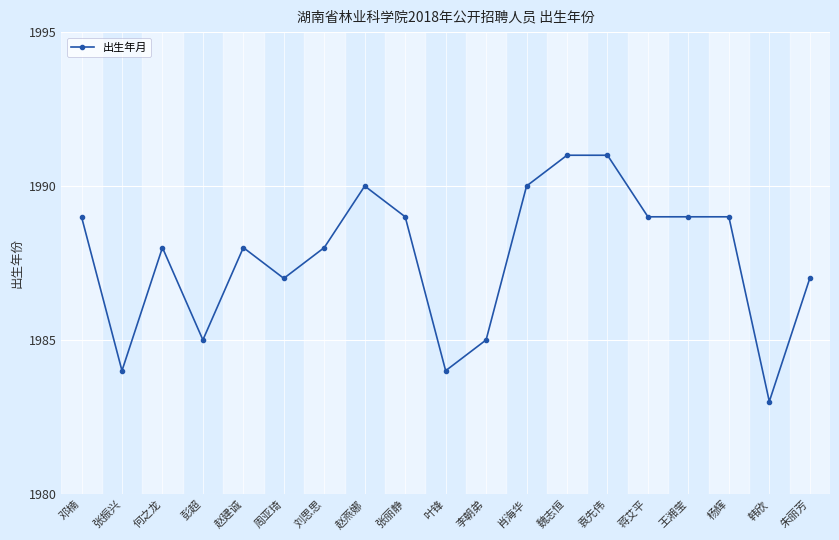

What is the change in value from 蒋艾平 to 韩欣?

-6